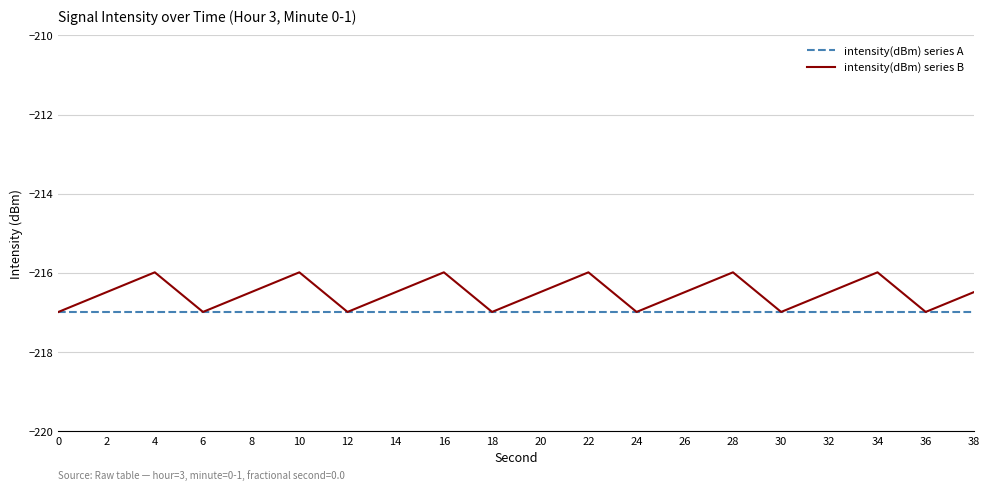

True or false: intensity(dBm) series B has a value of -216.0 at 4.

True